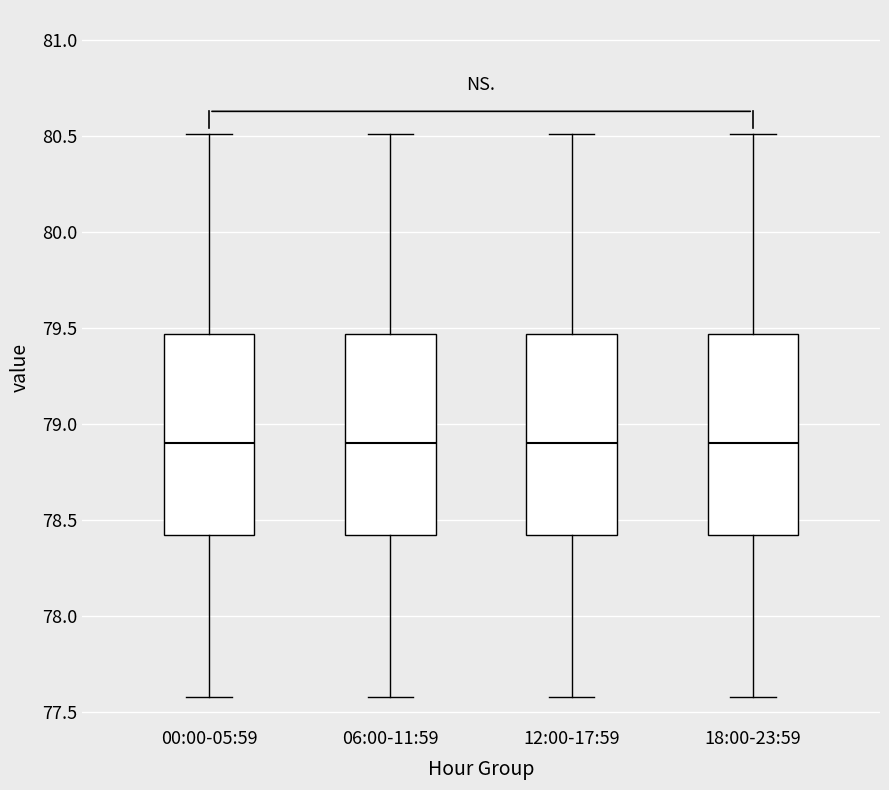

Reading left to right, read every box against the y-axis: the position of its median line, the range the box covers, and the ends of its whiskers. The values are not printed on the chart, so give them approximately, as read against the axis.

00:00-05:59: median 78.90, box 78.40 to 79.45, whiskers 77.60 to 80.50
06:00-11:59: median 78.90, box 78.40 to 79.45, whiskers 77.60 to 80.50
12:00-17:59: median 78.90, box 78.40 to 79.45, whiskers 77.60 to 80.50
18:00-23:59: median 78.90, box 78.40 to 79.45, whiskers 77.60 to 80.50